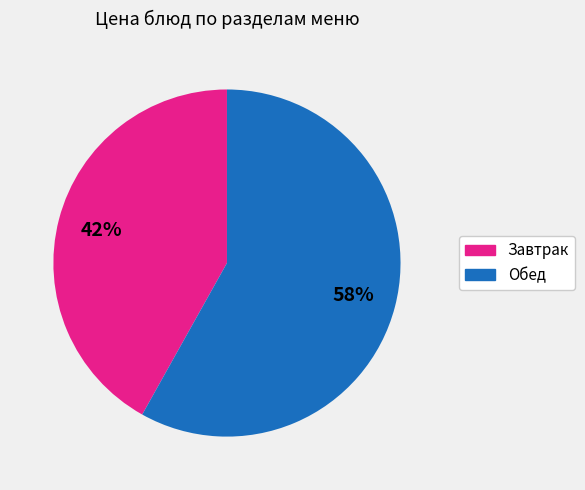

To the nearest percent, what is the difference between the largest and smallest slice percentages?

16%